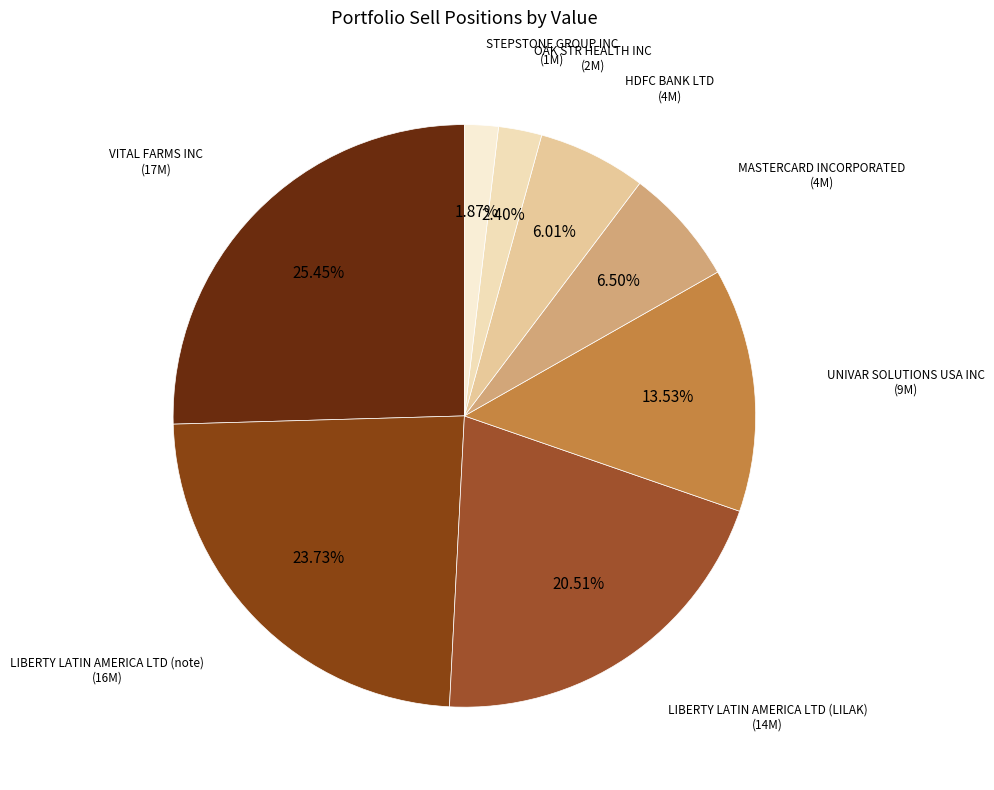

Is it true that STEPSTONE GROUP INC is 2% of the pie?

True